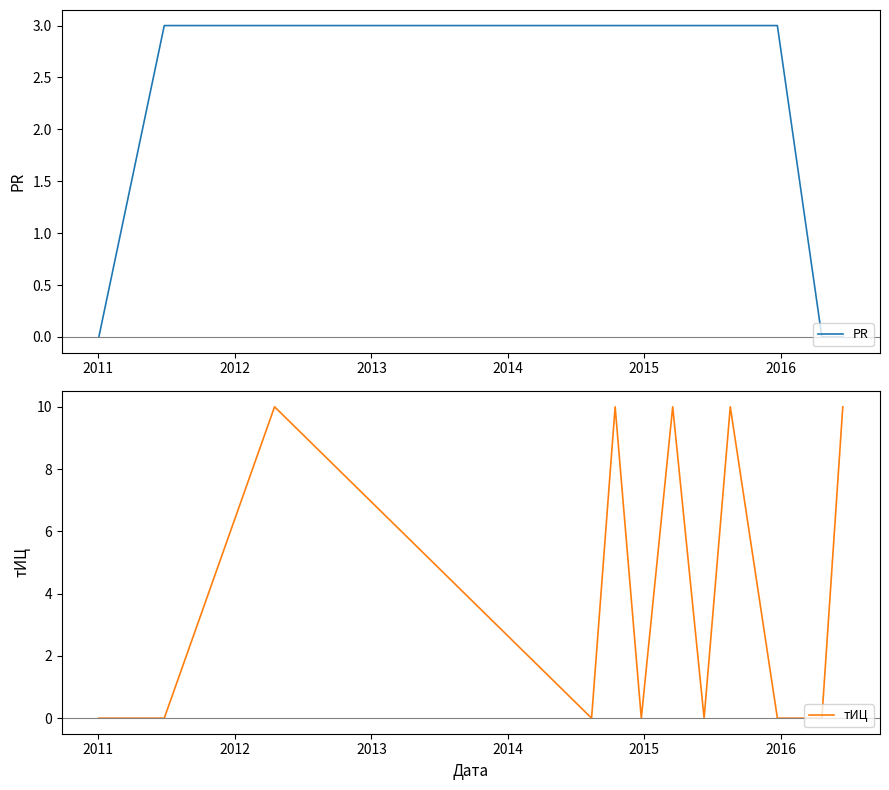

What is the sum of all PR values?

27